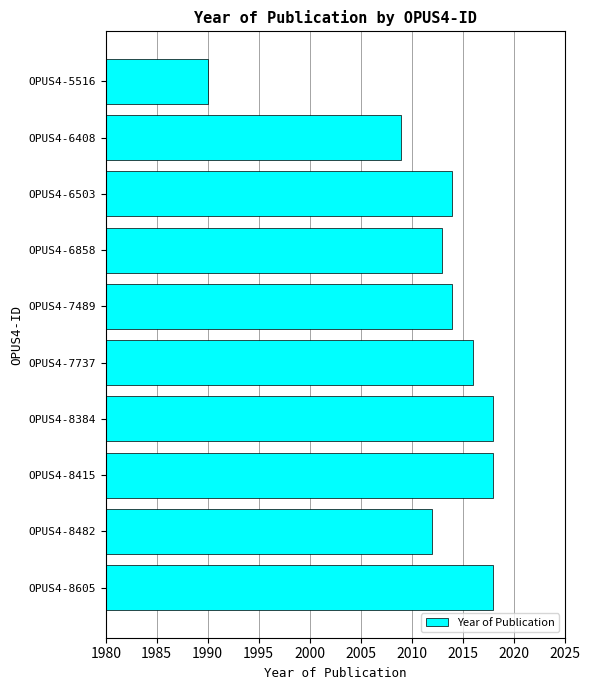

Approximately how many times larger is the value at OPUS4-8384 compared to OPUS4-7489?

1.0